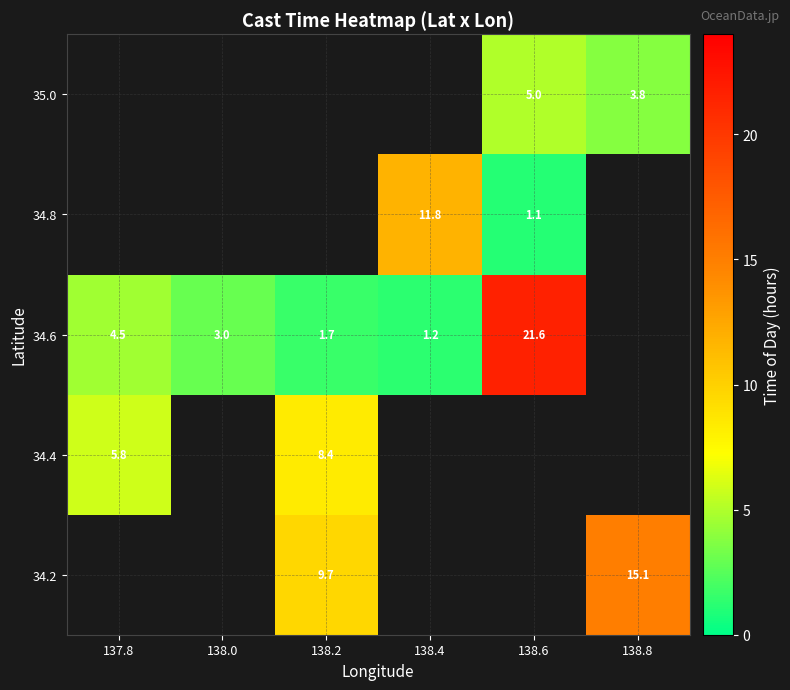

The value of 34.2 at 138.8 is 15.1. True or false?

True